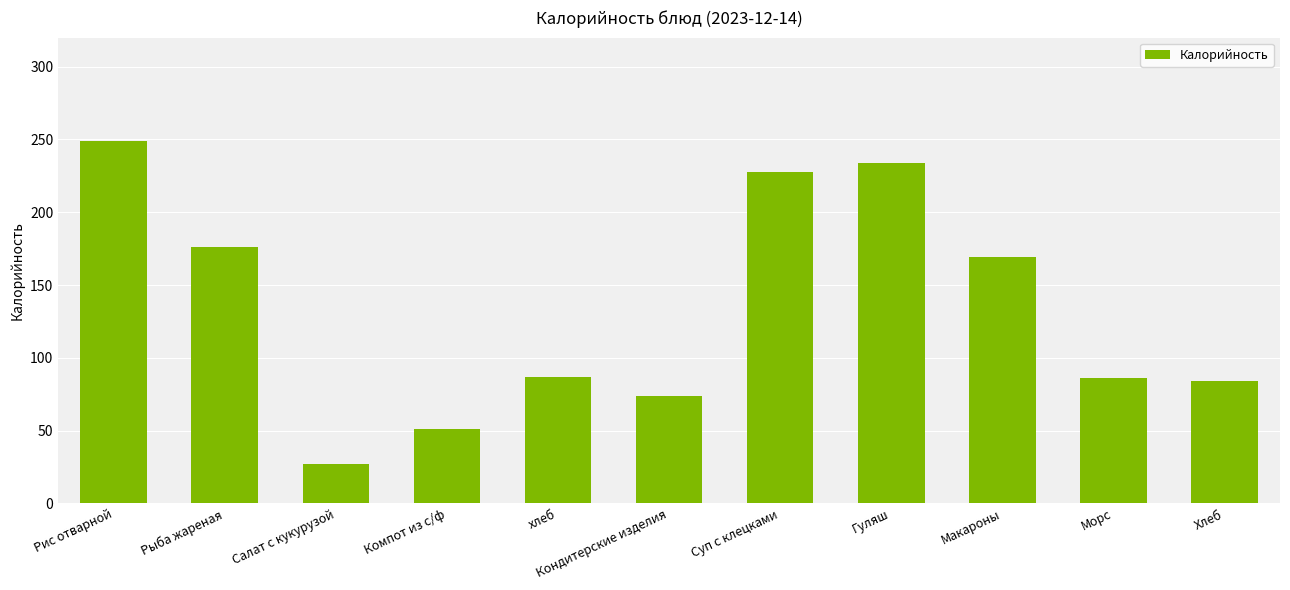

At which label is the value closest to 138?

Макароны